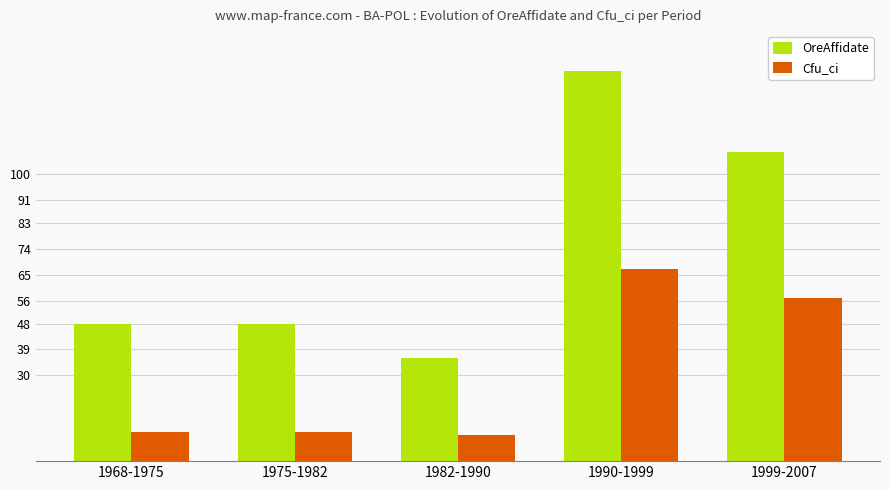

What is the label of the 2nd bar from the right?

1990-1999